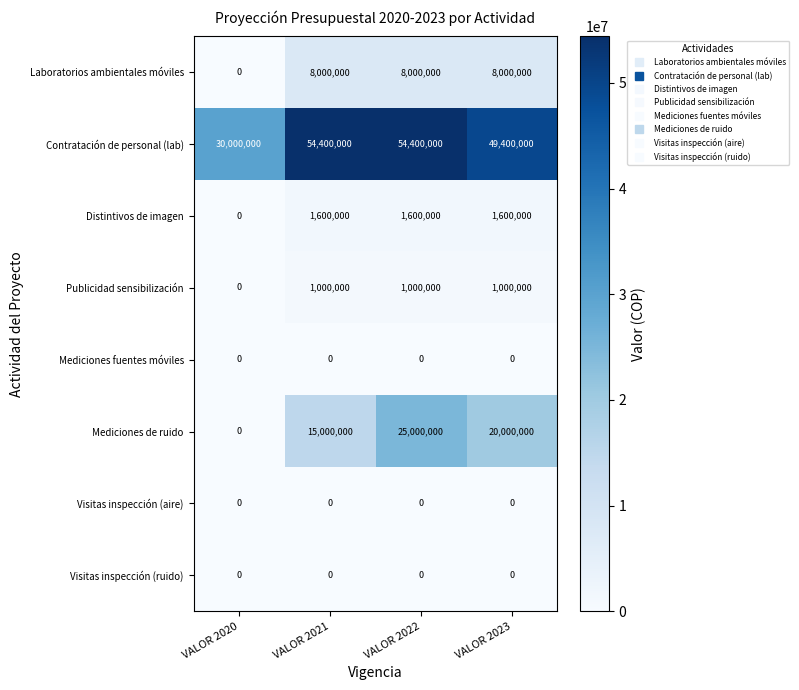

What is the difference between the maximum and minimum values in the Mediciones de ruido series?

25000000